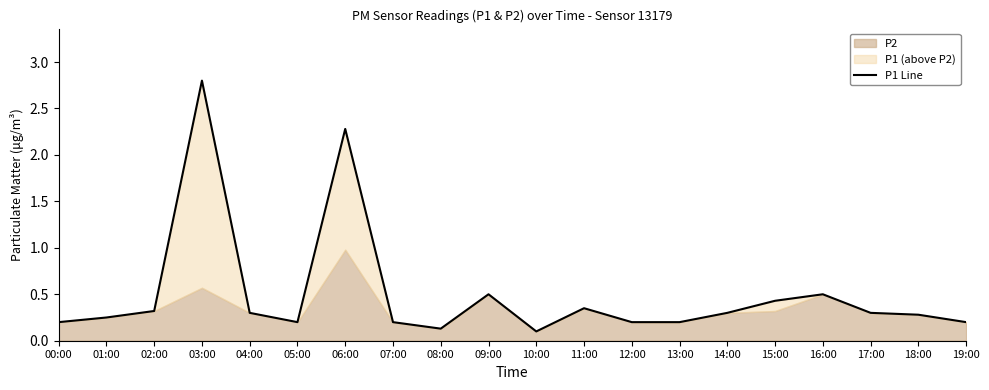

List the labels in order of value, largest first.

03:00, 06:00, 09:00, 16:00, 15:00, 11:00, 02:00, 04:00, 14:00, 17:00, 18:00, 01:00, 00:00, 05:00, 07:00, 12:00, 13:00, 19:00, 08:00, 10:00